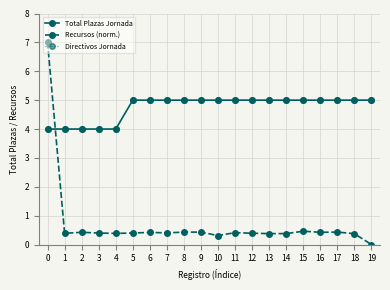

Reading right to left, extract all data points from this chart.

Total Plazas Jornada: 19=5.0	18=5.0	17=5.0	16=5.0	15=5.0	14=5.0	13=5.0	12=5.0	11=5.0	10=5.0	9=5.0	8=5.0	7=5.0	6=5.0	5=5.0	4=4.0	3=4.0	2=4.0	1=4.0	0=4.0
Recursos (norm.): 19=0.0	18=0.4	17=0.4	16=0.4	15=0.5	14=0.4	13=0.4	12=0.4	11=0.4	10=0.3	9=0.4	8=0.4	7=0.4	6=0.4	5=0.4	4=0.4	3=0.4	2=0.4	1=0.4	0=7.0
Directivos Jornada: 19=5.0	18=5.0	17=5.0	16=5.0	15=5.0	14=5.0	13=5.0	12=5.0	11=5.0	10=5.0	9=5.0	8=5.0	7=5.0	6=5.0	5=5.0	4=4.0	3=4.0	2=4.0	1=4.0	0=4.0